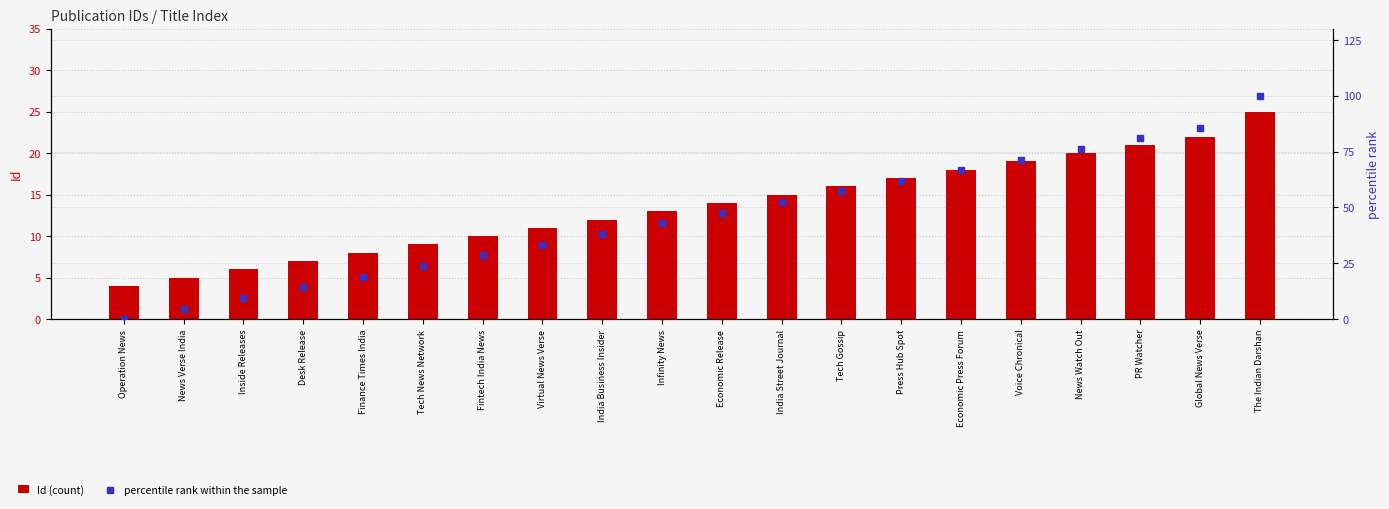

Which series has the largest total across all categories?

percentile rank within the sample